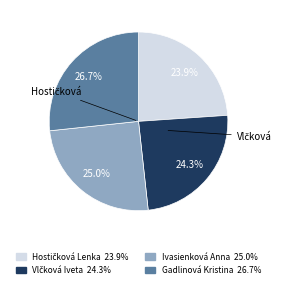

Is there any slice that represents more than half of the pie?

No